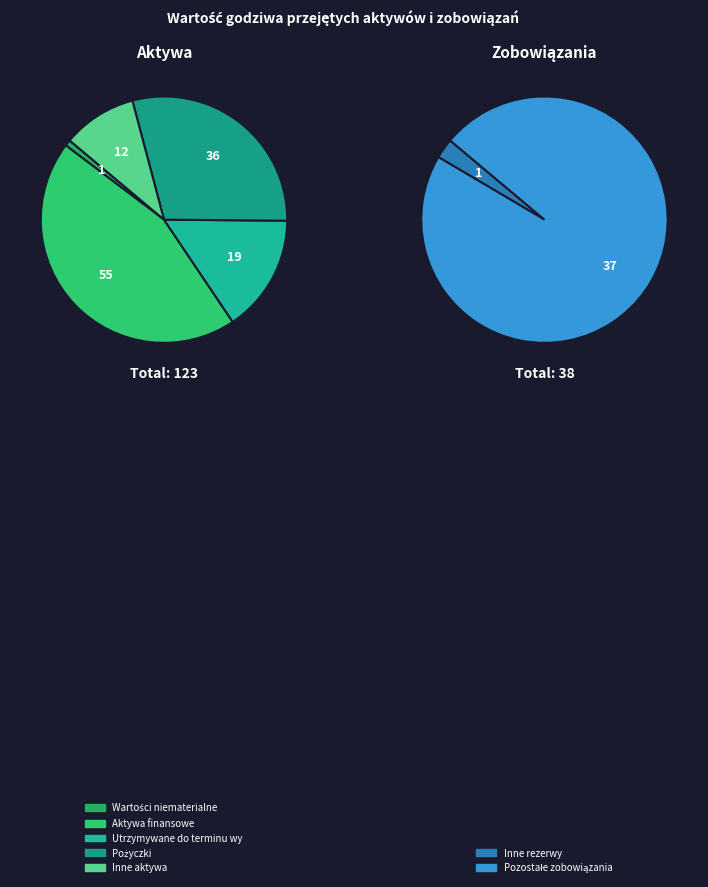

Which has a higher value, Inne rezerwy or Pozostałe zobowiązania?

Pozostałe zobowiązania